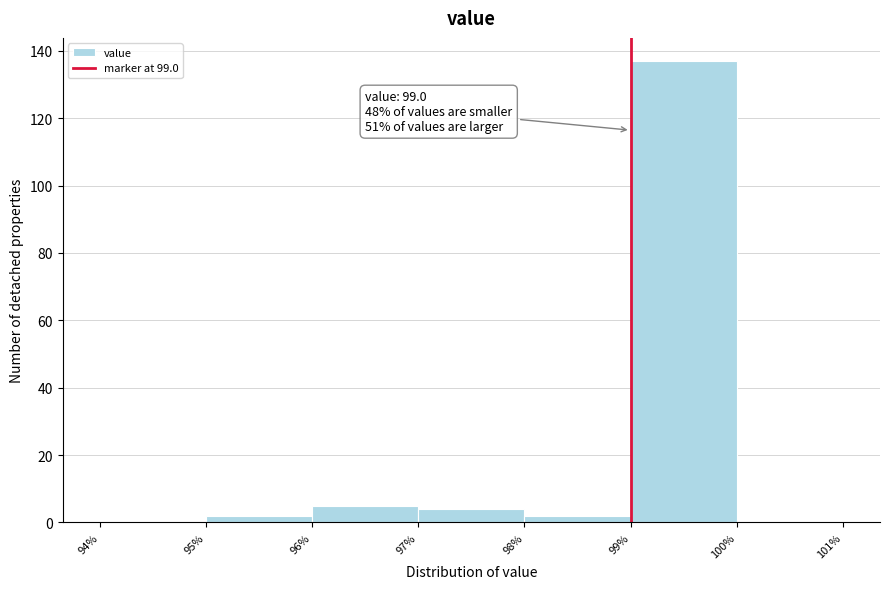

Which range on the x-axis has the tallest bar?

99% to 100%